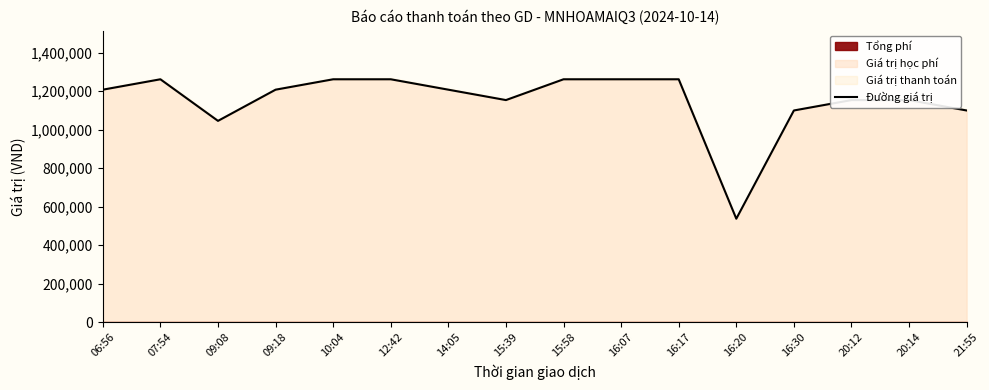

True or false: the data has more than 1 interior local peaks.

False